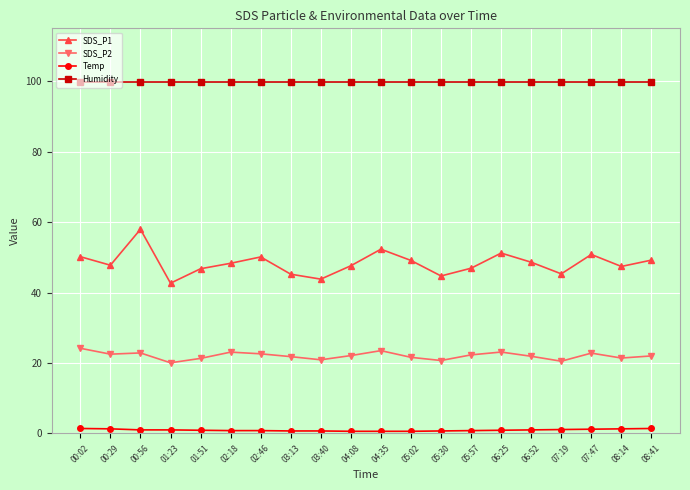

At which category does SDS_P1 reach its first local valley?

00:29